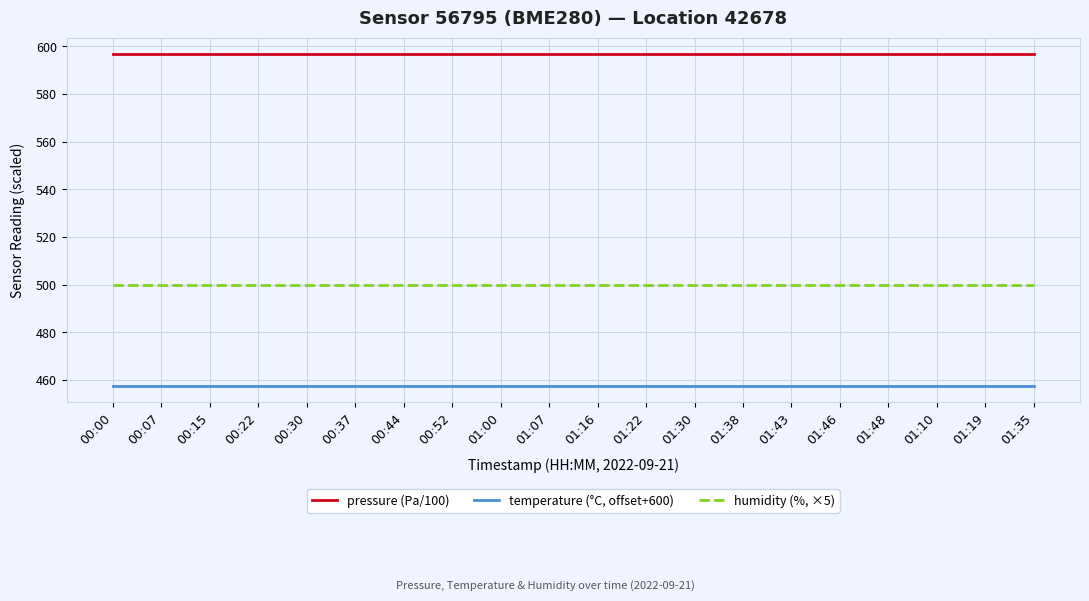

Is it true that pressure (Pa/100) equals 935.3 at 01:35?

False